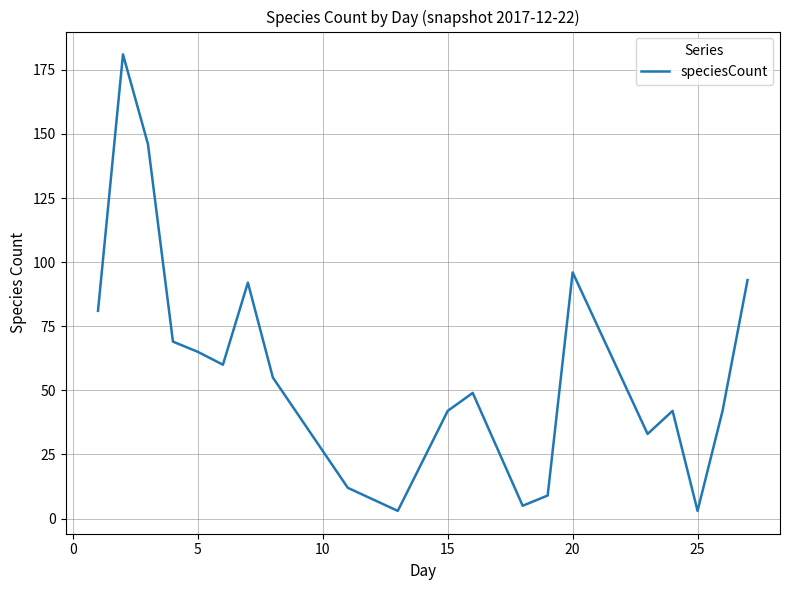

Is this an area chart (filled region under the line)?

No